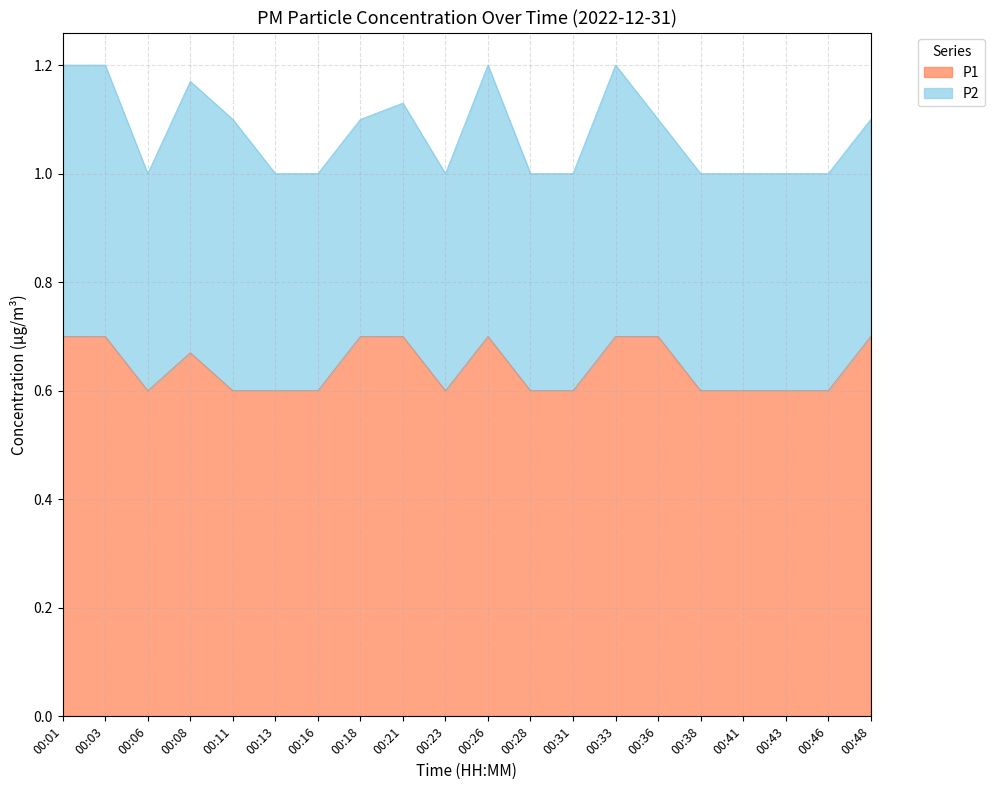

Count the values in the range 0 to 1.

20